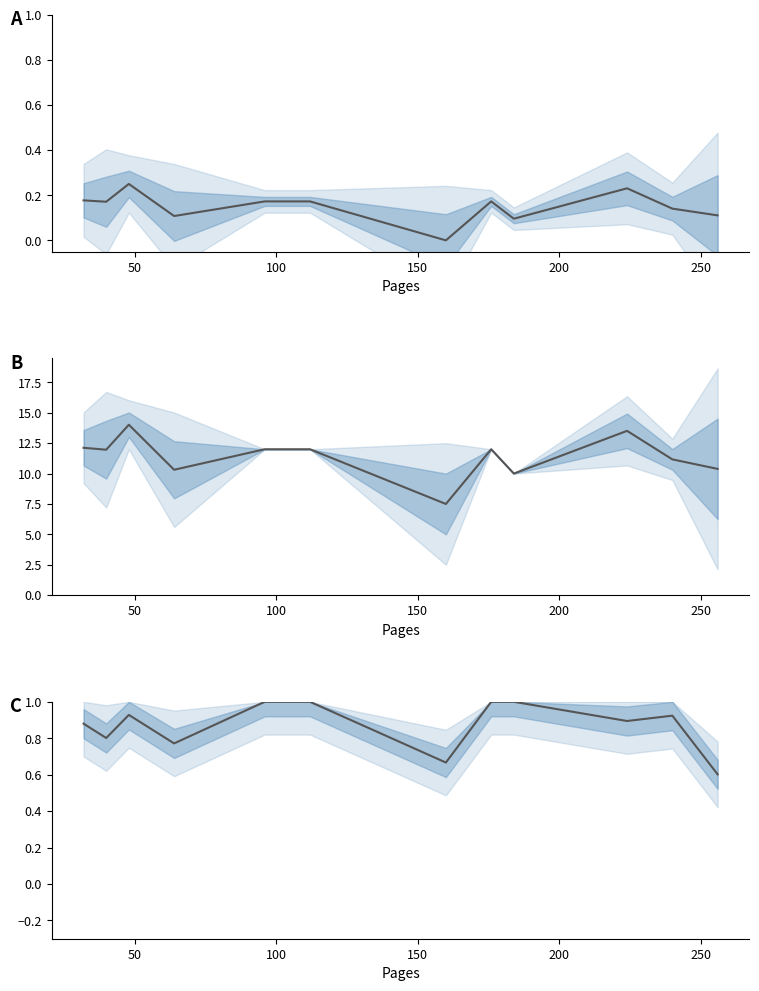

Is it true that Mean Price (normalized) equals 0.2 at 10?

False